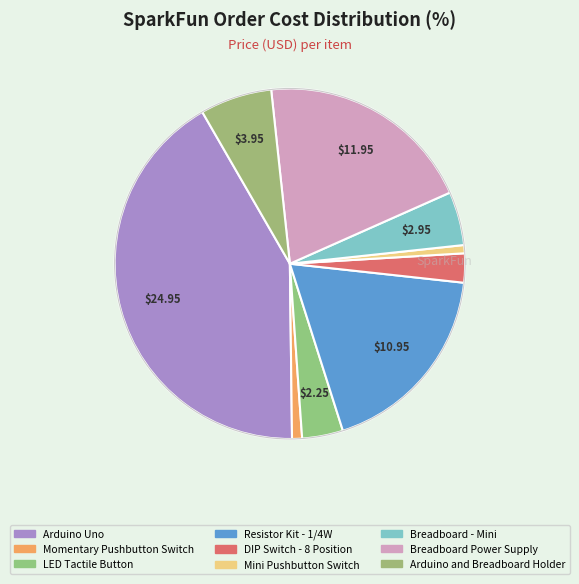

True or false: Arduino Uno accounts for 42% of the total.

True